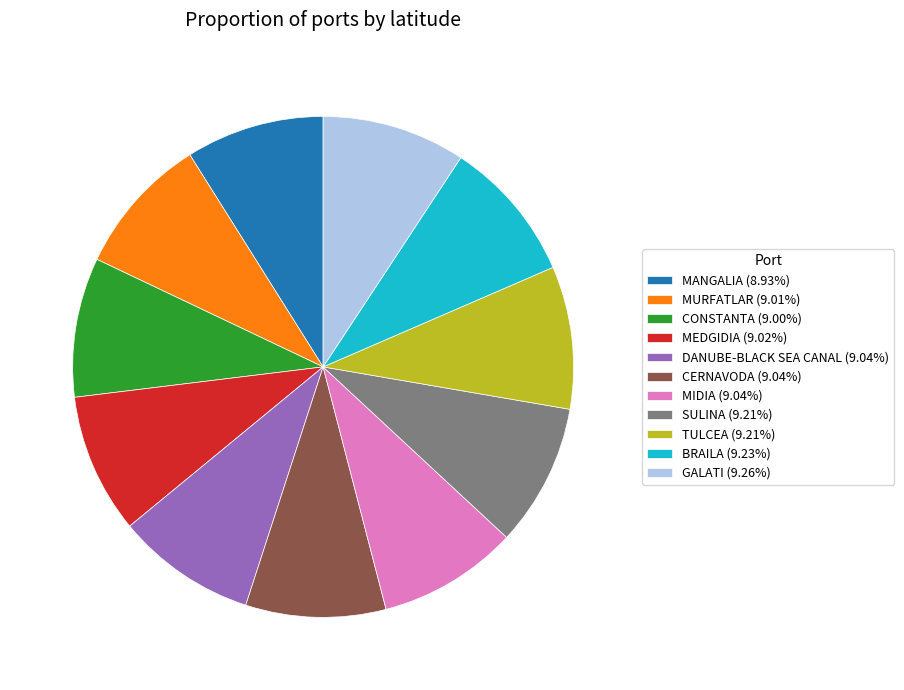

Combined, do MEDGIDIA (9.02%) and GALATI (9.26%) account for over 50%?

No